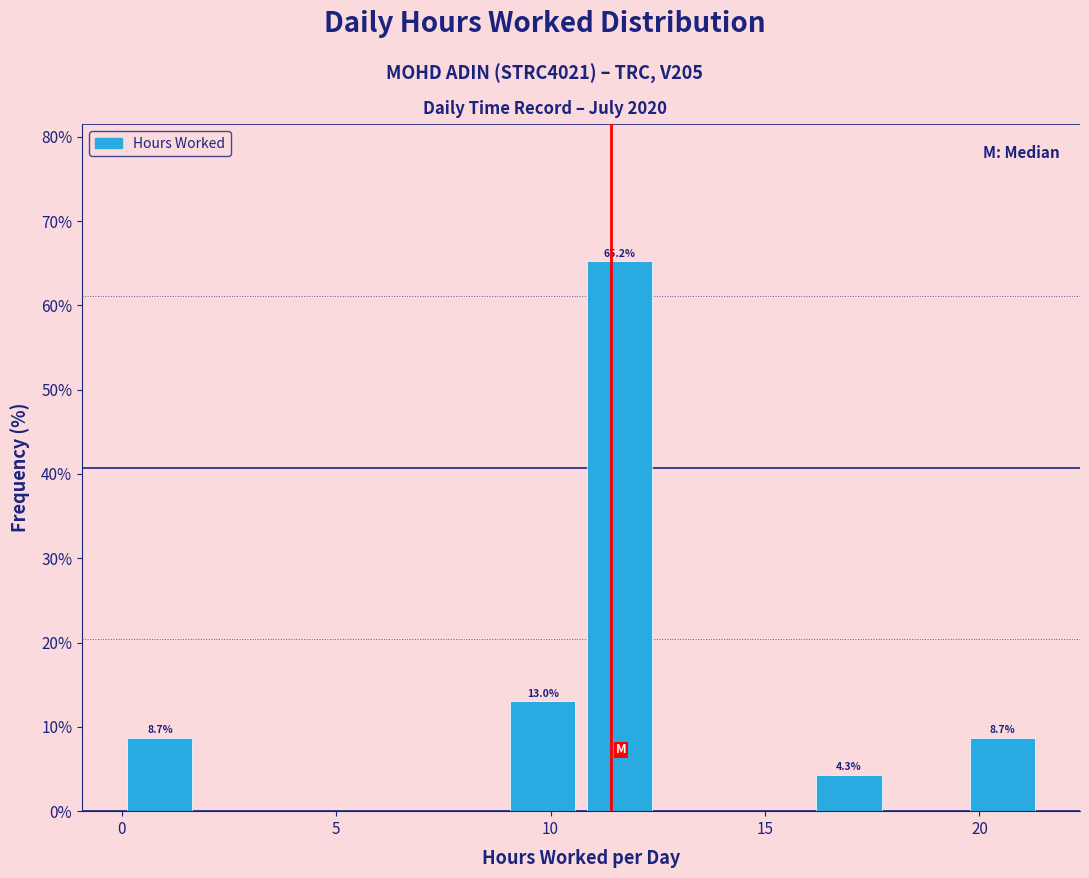

Read against the x-axis, roughly where is the centre of the tallest bar?

11.5